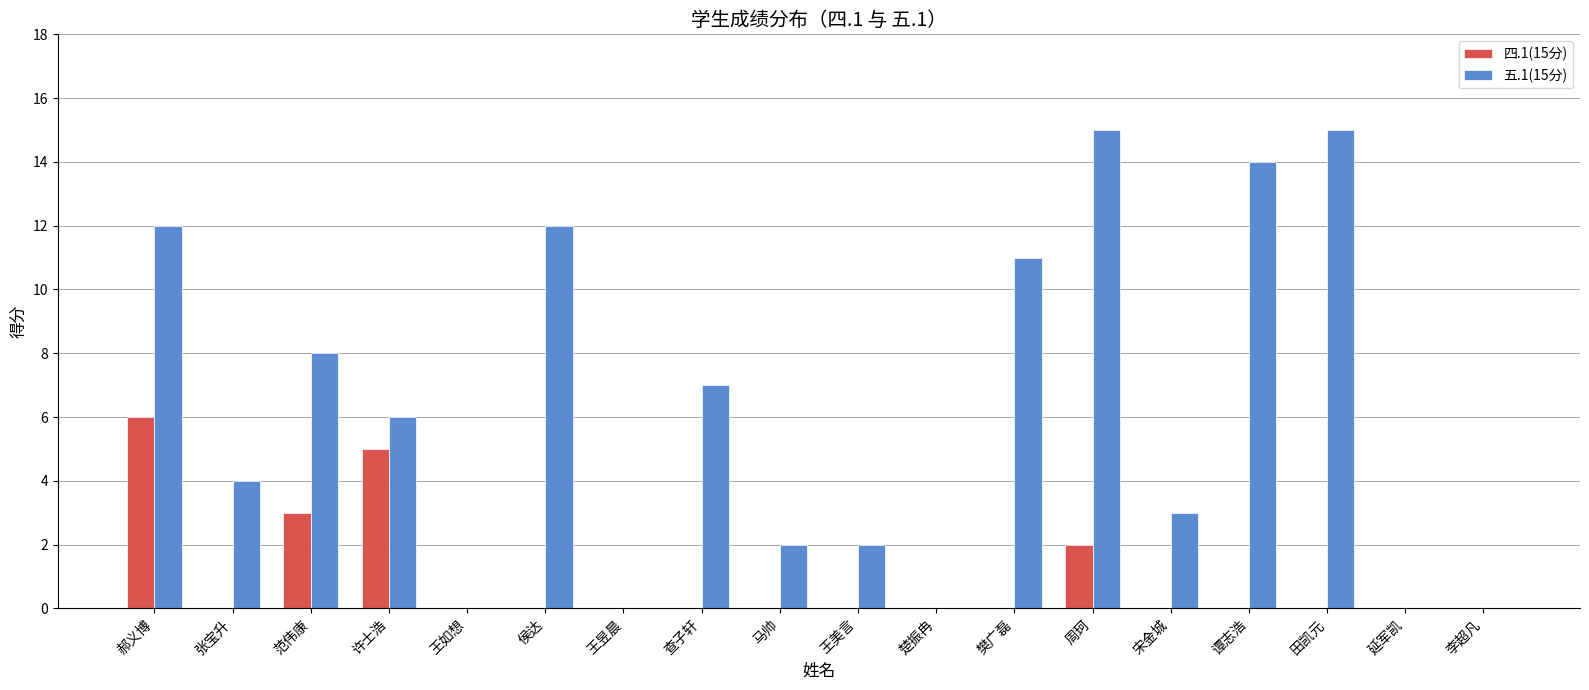

Is the value of 四.1(15分) at 王如想 greater than the value of 五.1(15分) at 田凯元?

No